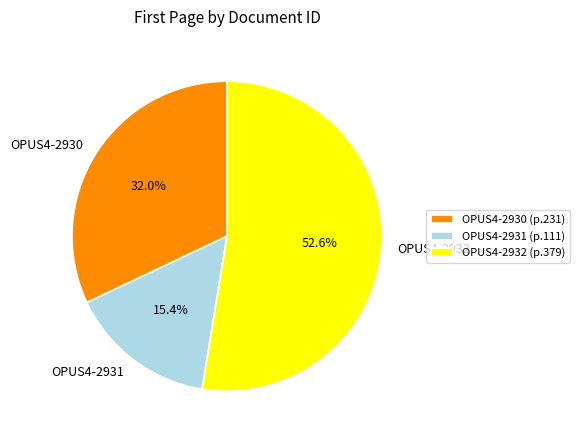

Approximately how many times larger is the value at OPUS4-2932 compared to OPUS4-2931?

3.4